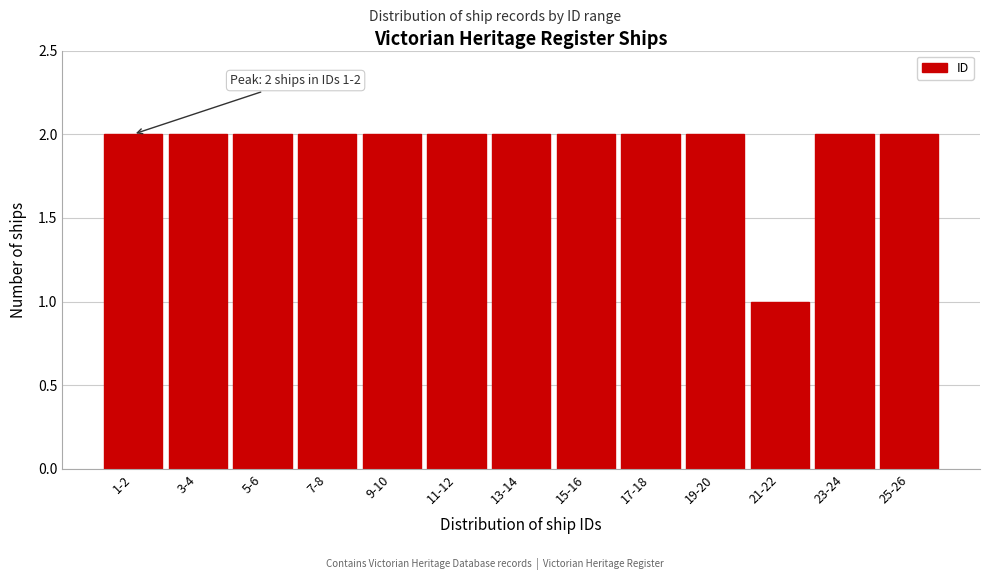

Reading left to right, extract all data points from this chart.

2	2	2	2	2	2	2	2	2	2	1	2	2